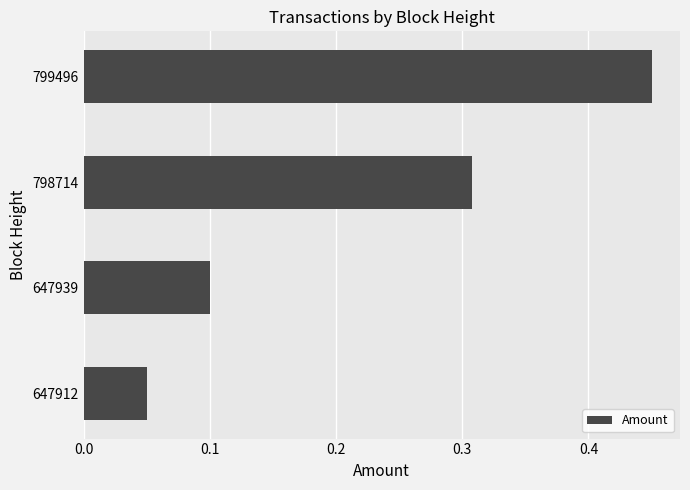

Does the chart contain any negative values?

No